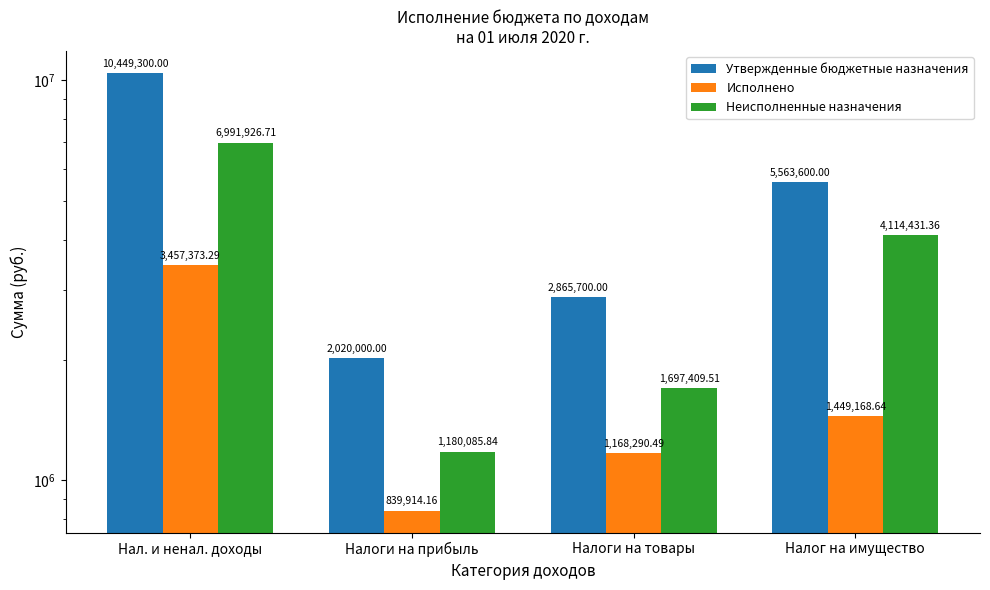

How many bars are there in total?

12